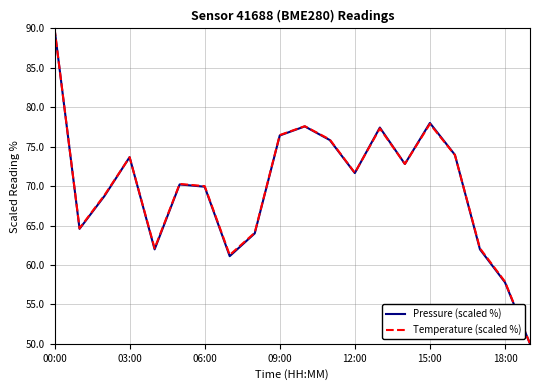

What is the minimum value for Pressure (scaled %)?

50.0